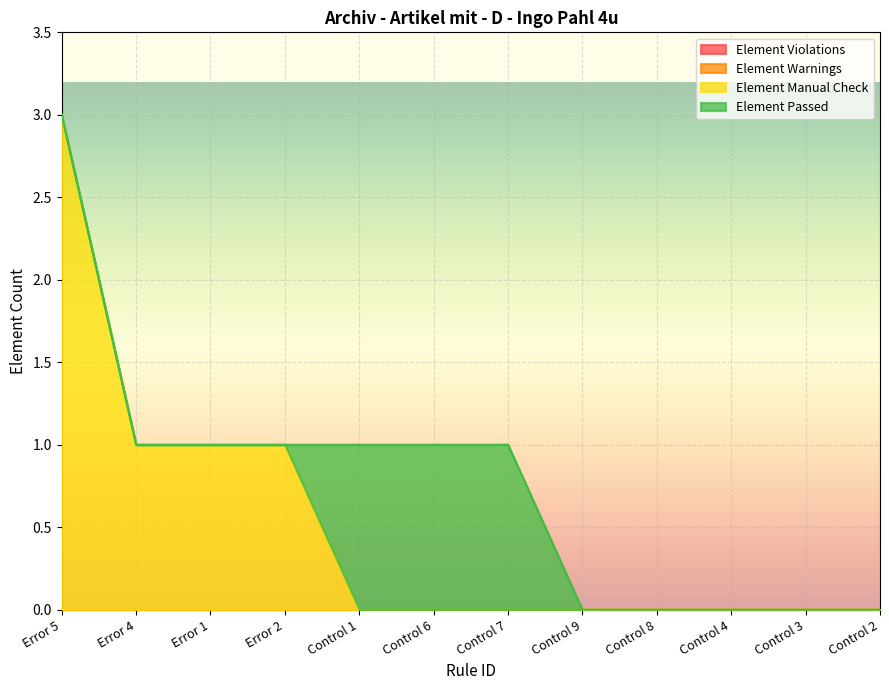

At which category is the sum across all series the highest?

Error 5